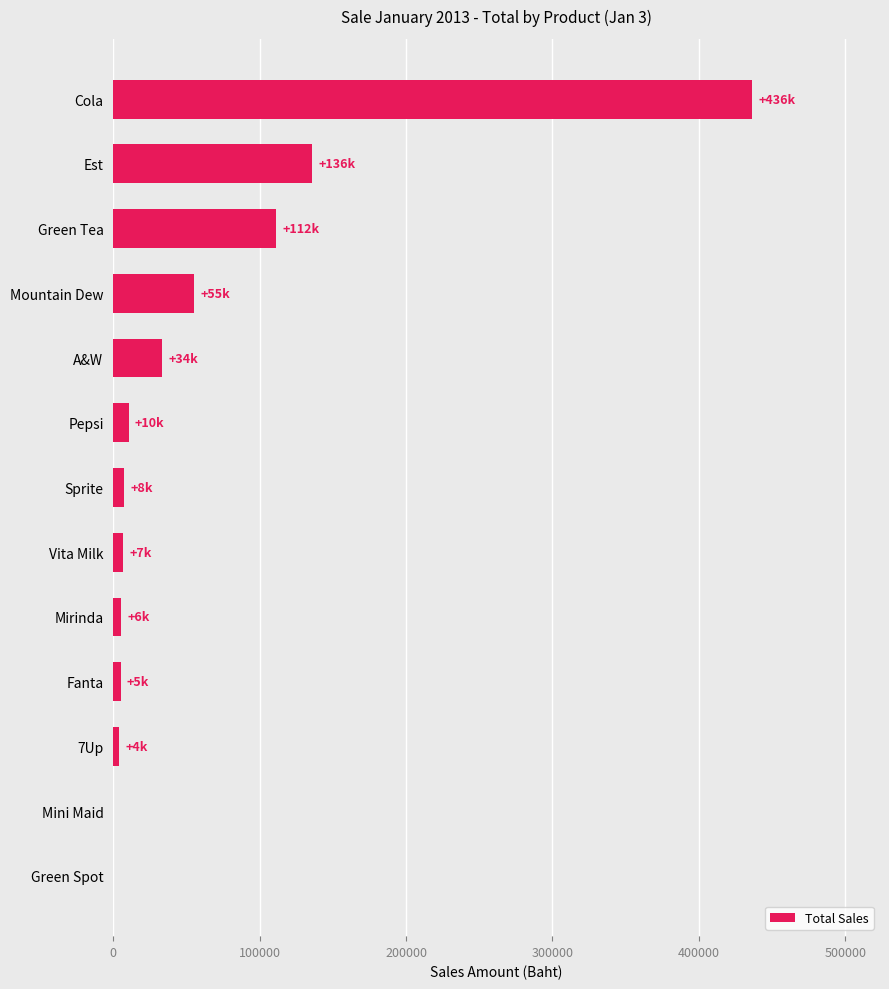

At which label is the value closest to 218250?

Est